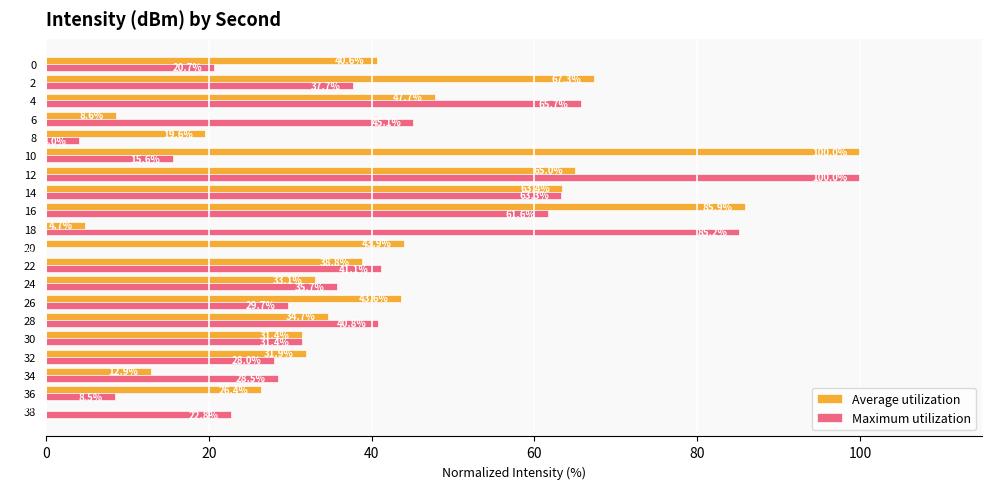

The Maximum utilization series shows 42.3 at 34. True or false?

False